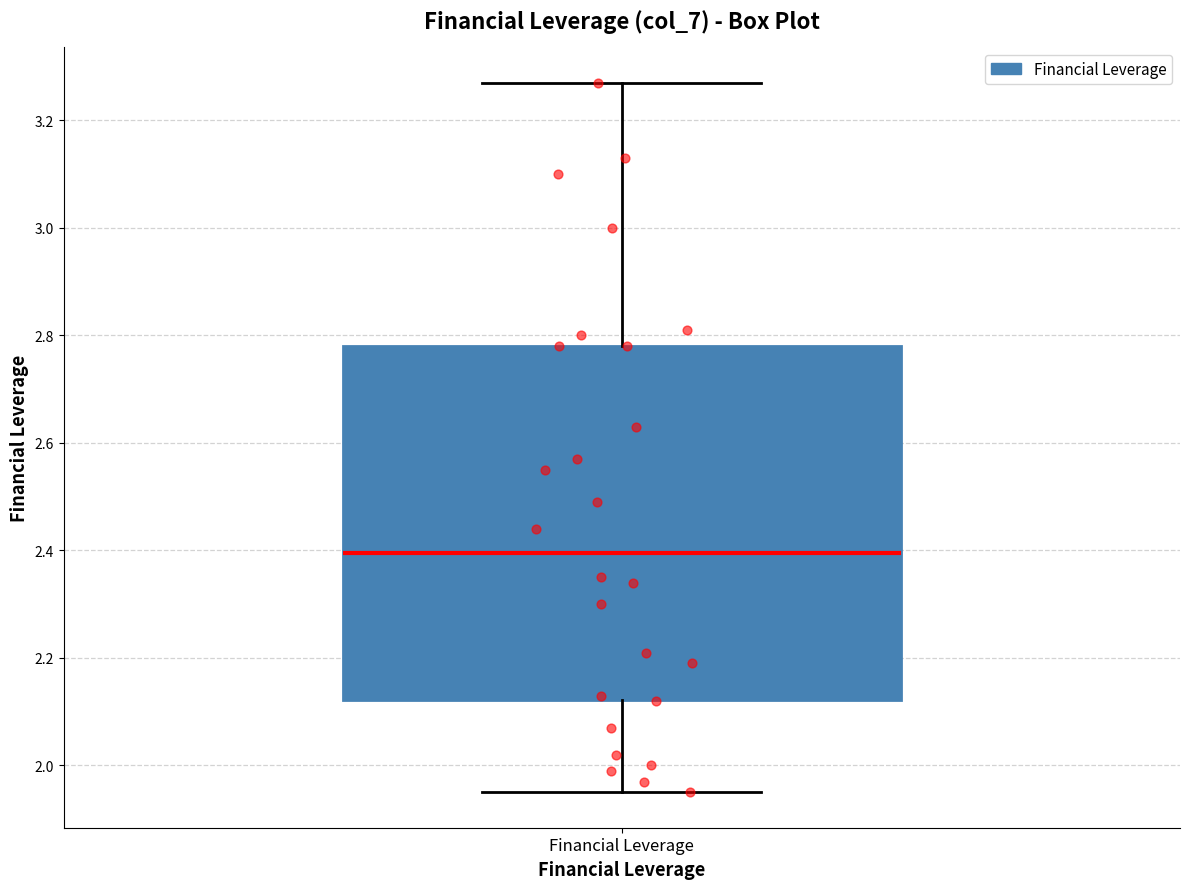

Transcribe this box plot: give where the median line is, the range the box spans, and where the two whiskers end, as read against the y-axis. The values are not printed on the chart, so give them approximately, as read against the axis.

median 2.40, box 2.12 to 2.78, whiskers 1.96 to 3.28